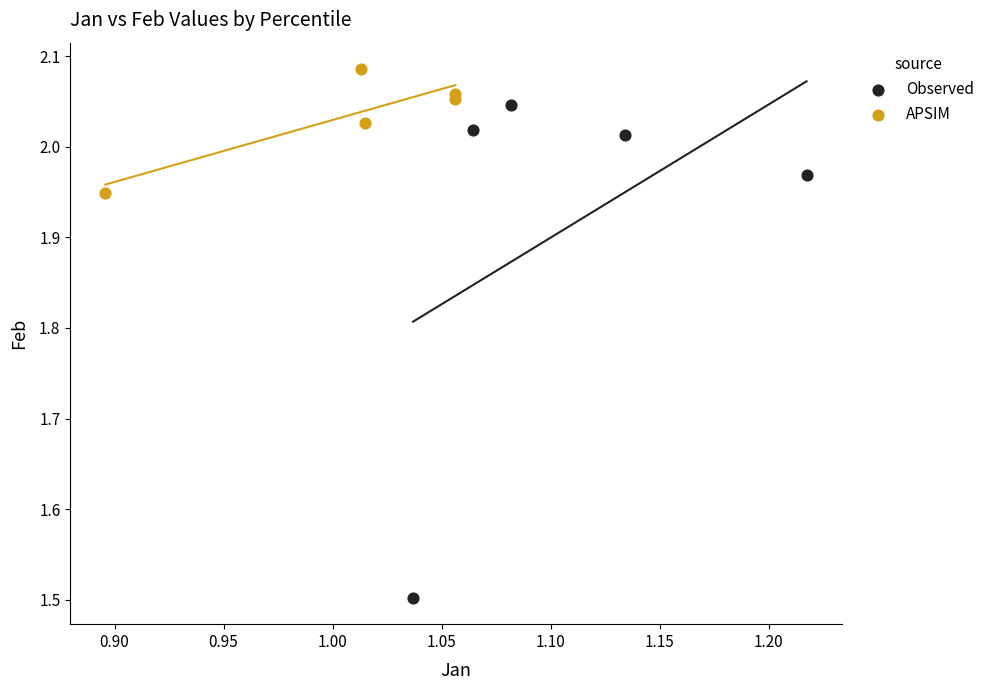

Which series has the widest spread of Y values?

Observed